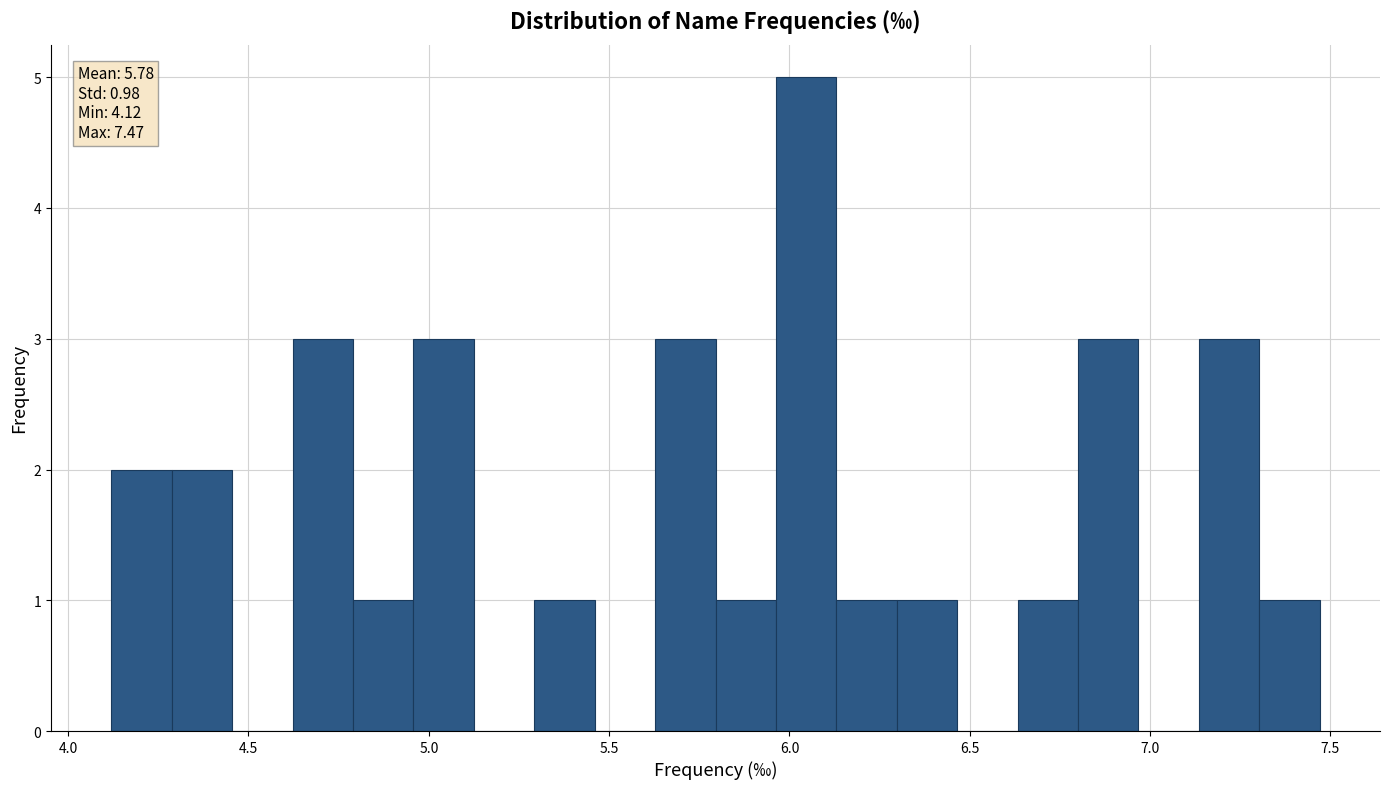

Around what value on the x-axis is the tallest bar? Give the approximate position of its centre, as read against the axis.

6.05